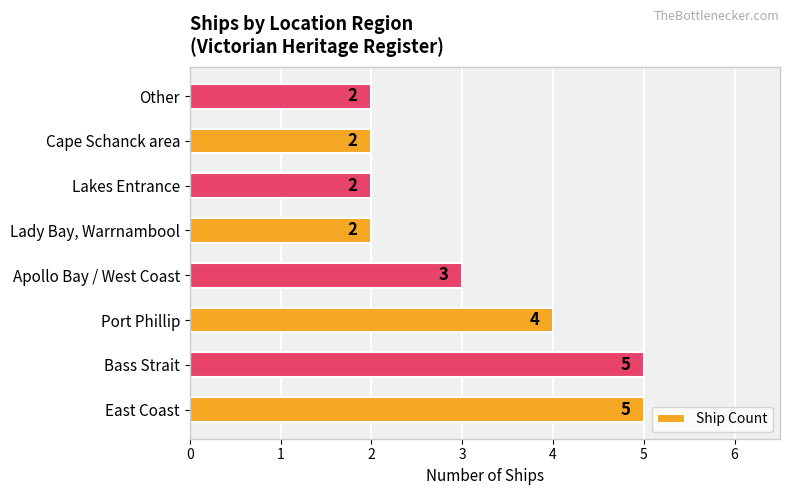

Reading top to bottom, what are all the values shown in this chart?

2	2	2	2	3	4	5	5